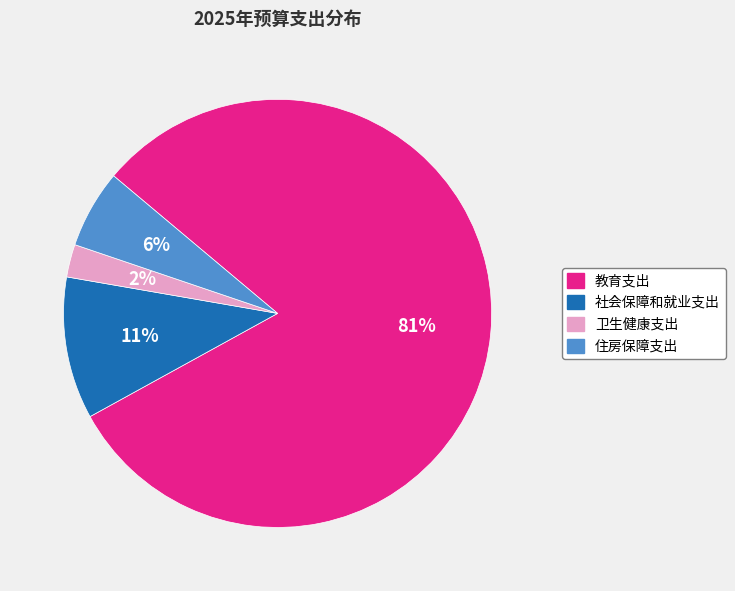

Rank the categories by value from lowest to highest.

卫生健康支出, 住房保障支出, 社会保障和就业支出, 教育支出